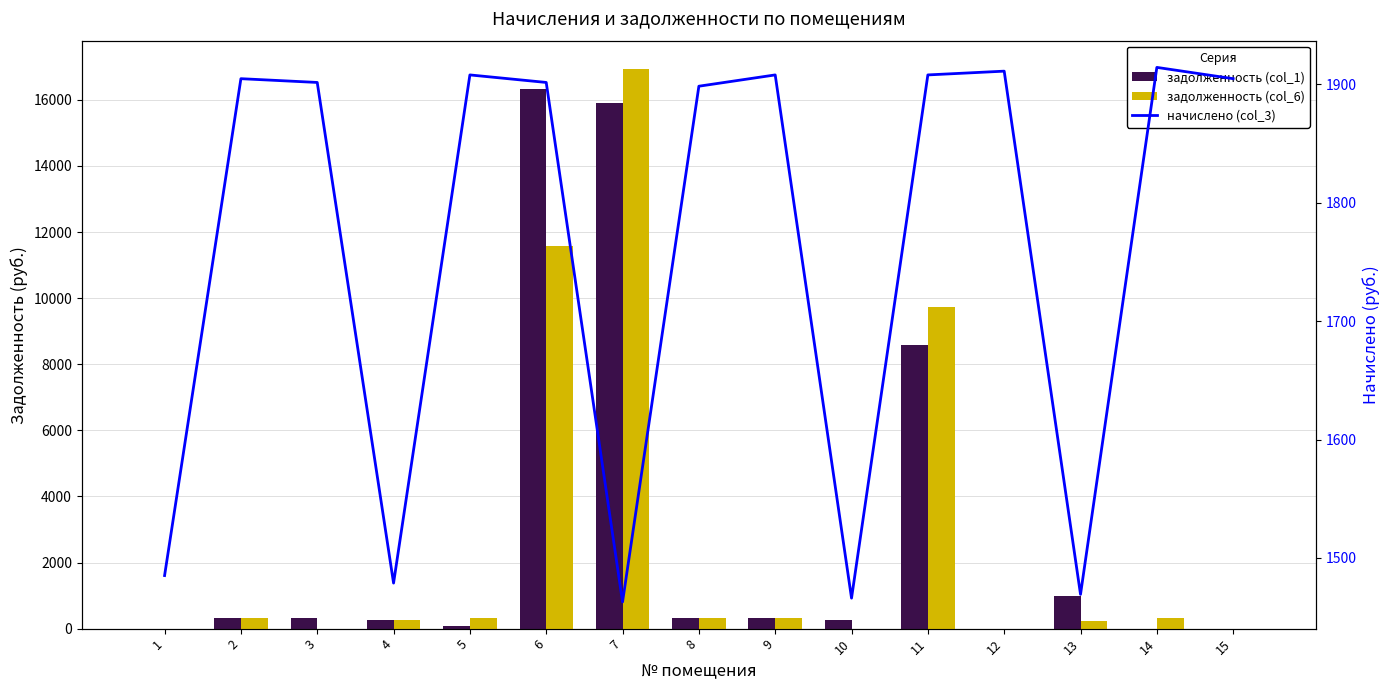

What is the maximum value for задолженность (col_6)?

16942.0